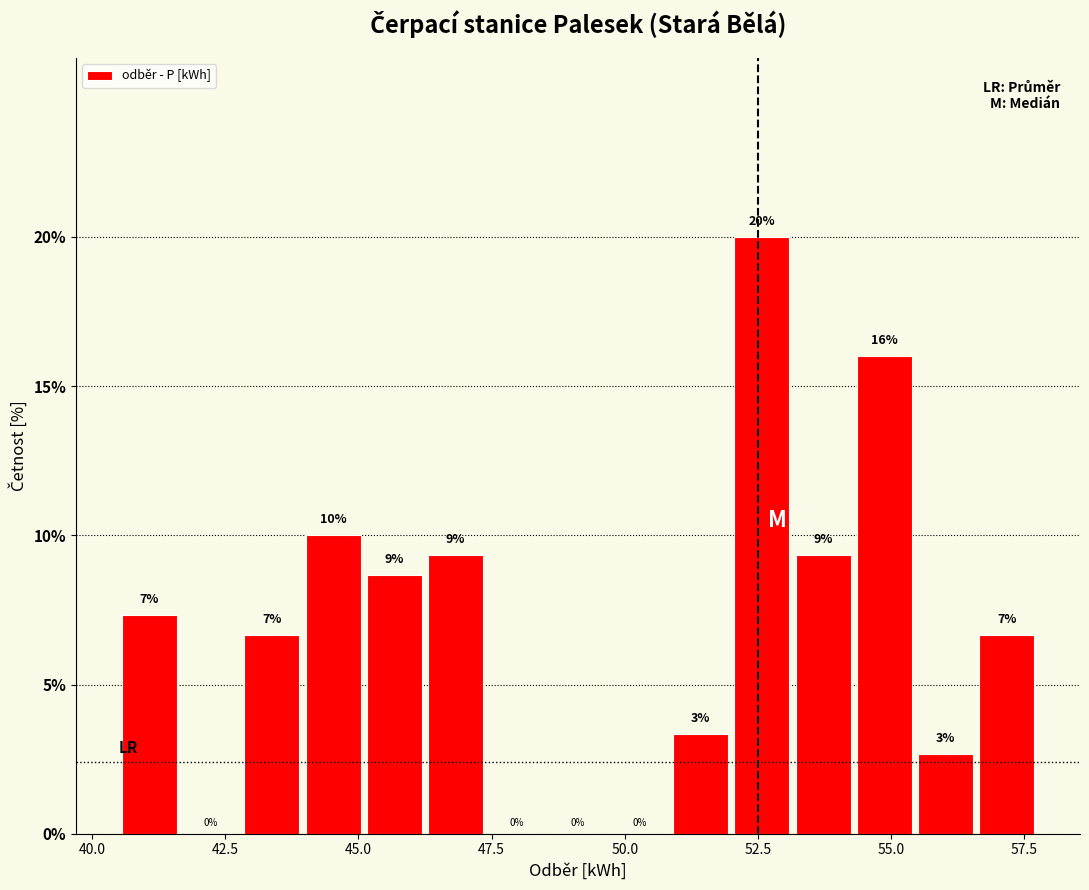

Read against the x-axis, roughly where is the centre of the tallest bar?

52.5